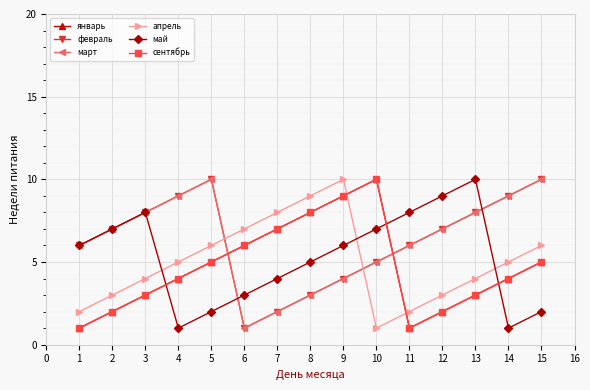

Is this an area chart (filled region under the line)?

No